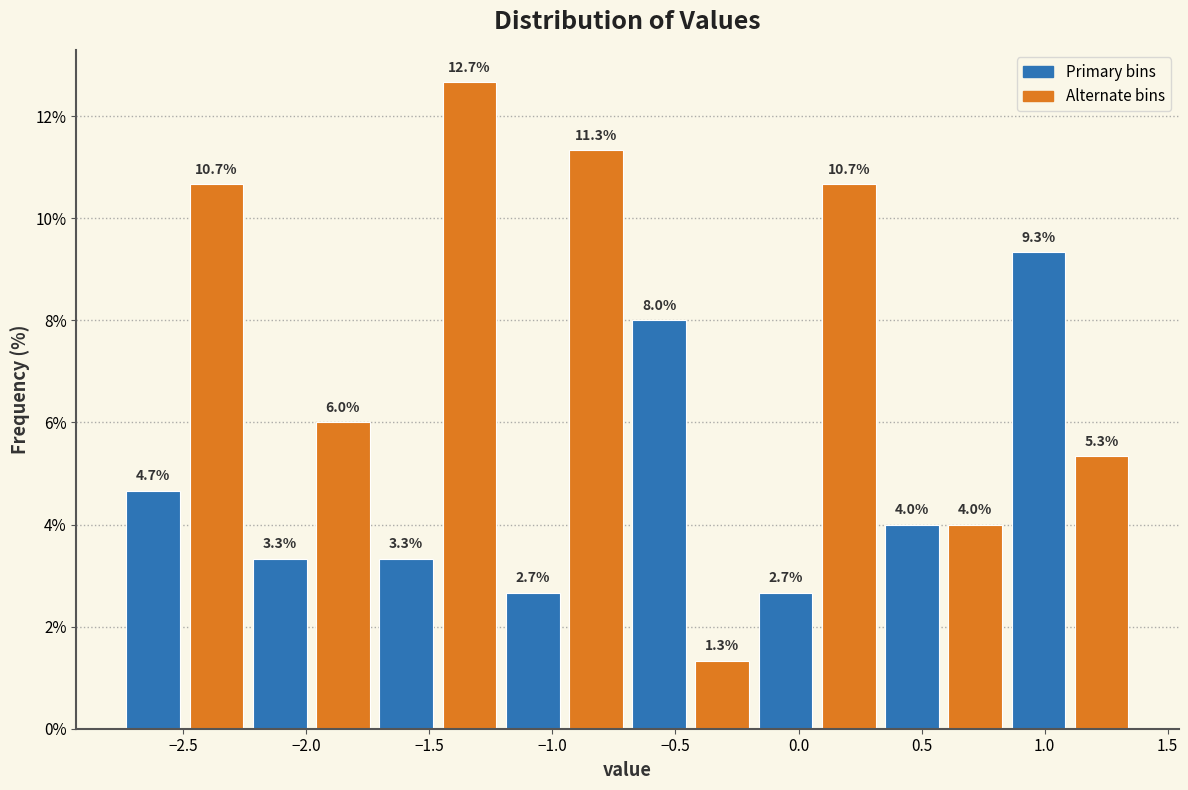

How tall is the bar that spans -2.75 to -2.50 on the x-axis? The bar edges are not printed on the chart, so give them approximately, as read against the axis.

4.7